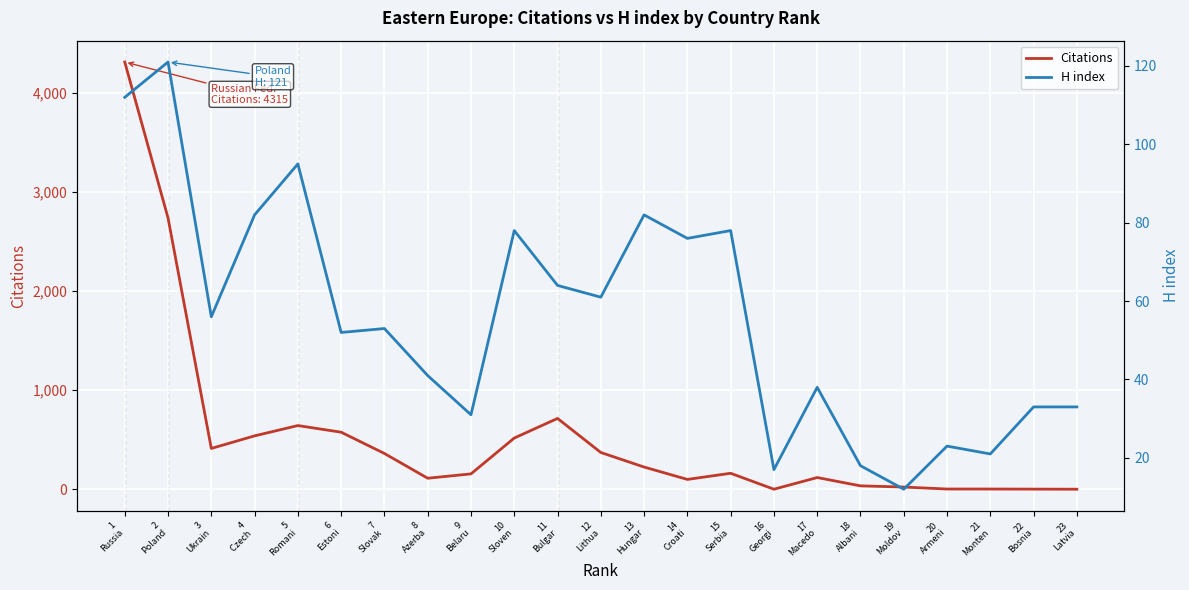

What position from the right is 16
Georgi?

8